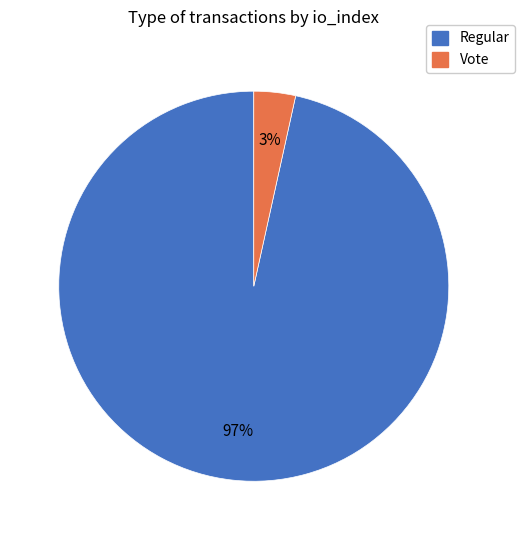

Is there a majority slice in this chart?

Yes